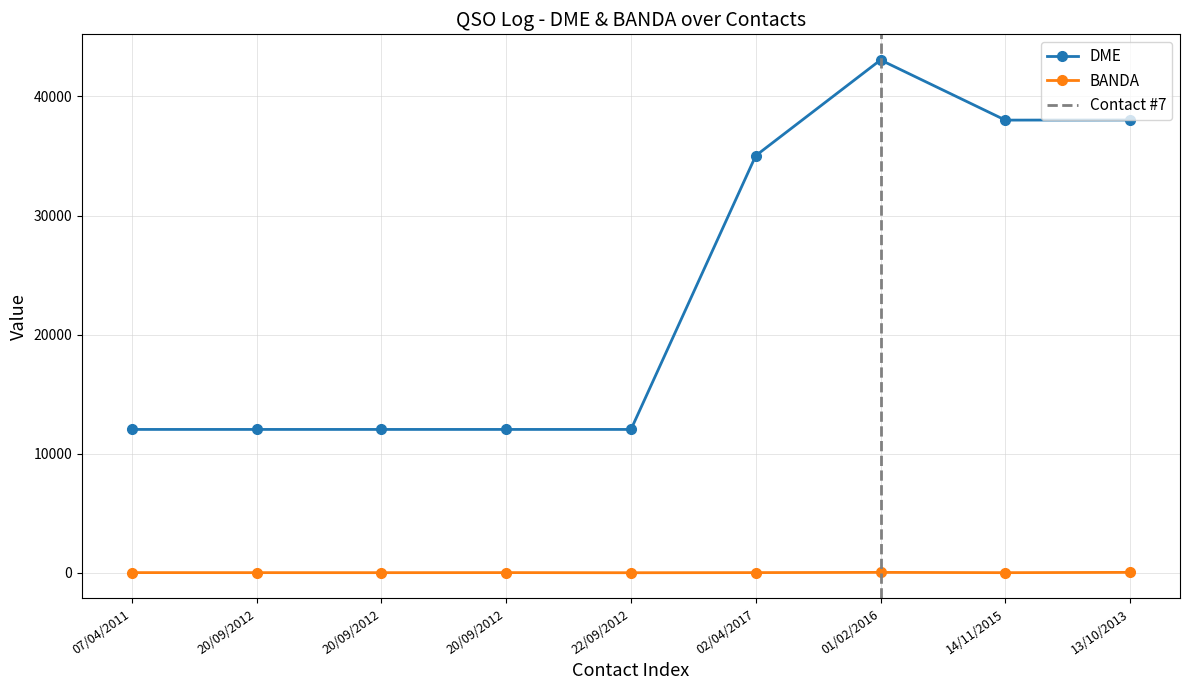

What is the minimum value for BANDA?

10